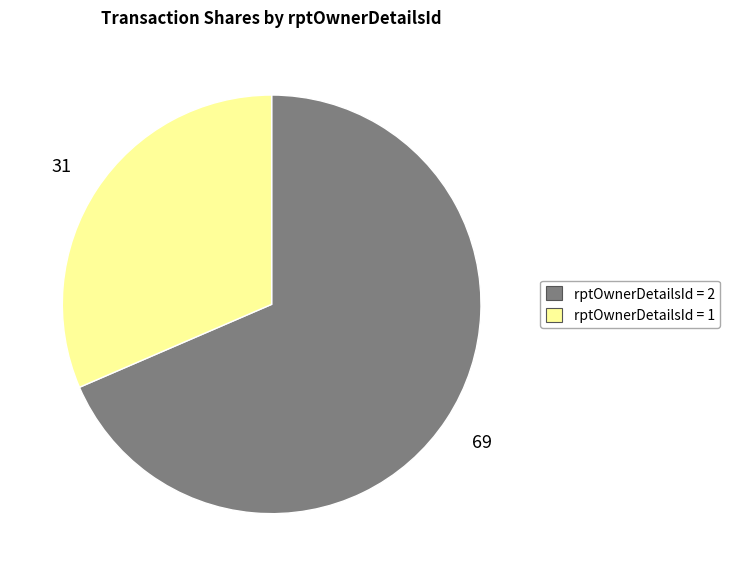

Count the number of slices in the pie.

2